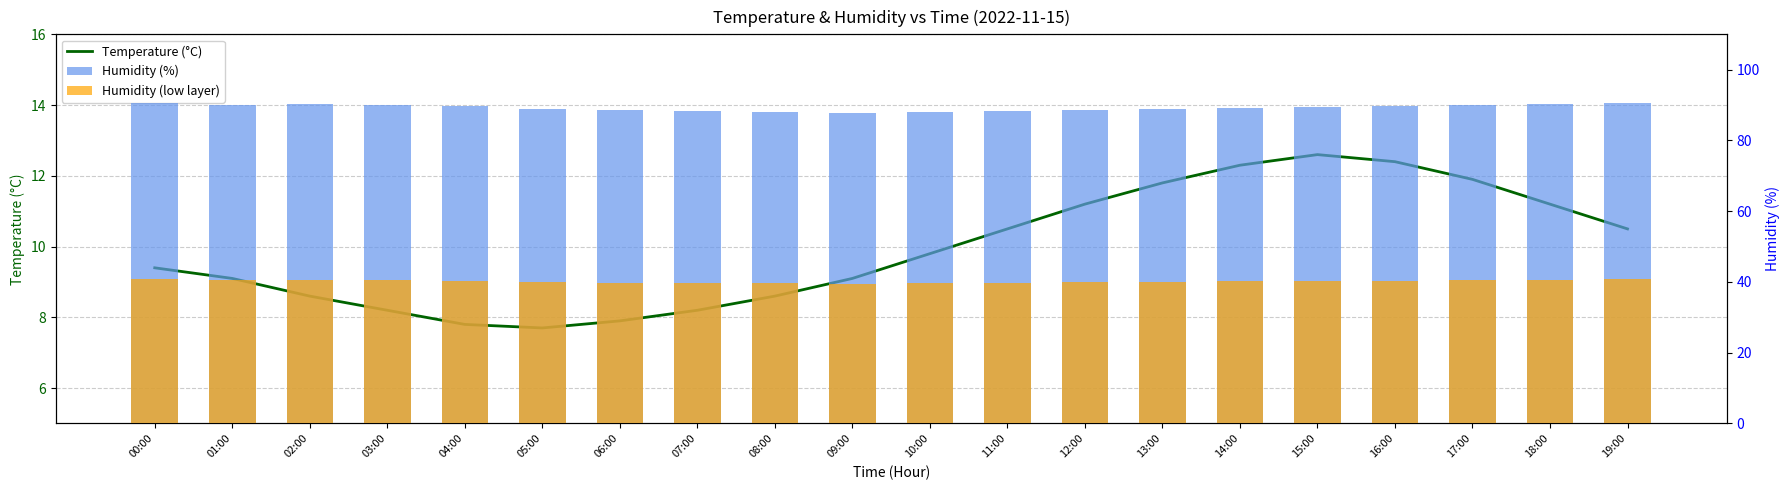

What is the sum of the Humidity (low layer) values at 00:00 and 08:00?

80.4